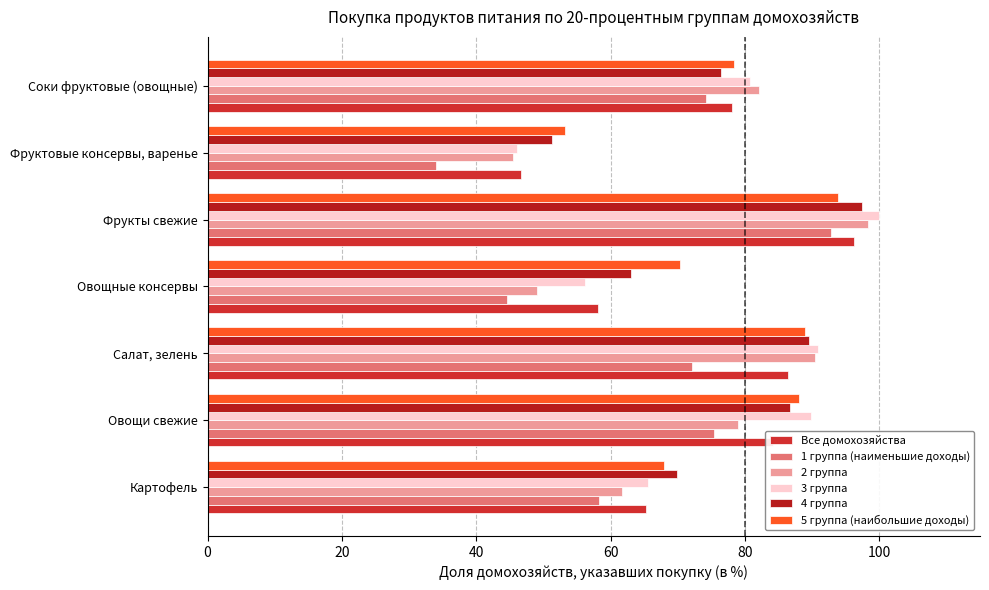

At which category is the sum across all series the highest?

Фрукты свежие